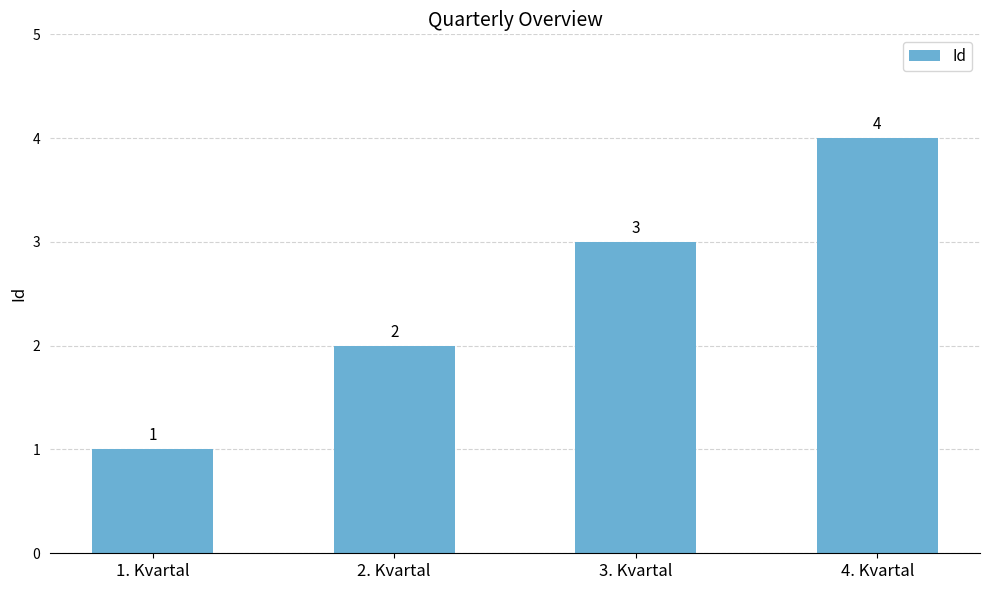

List the labels in order of value, smallest first.

1. Kvartal, 2. Kvartal, 3. Kvartal, 4. Kvartal